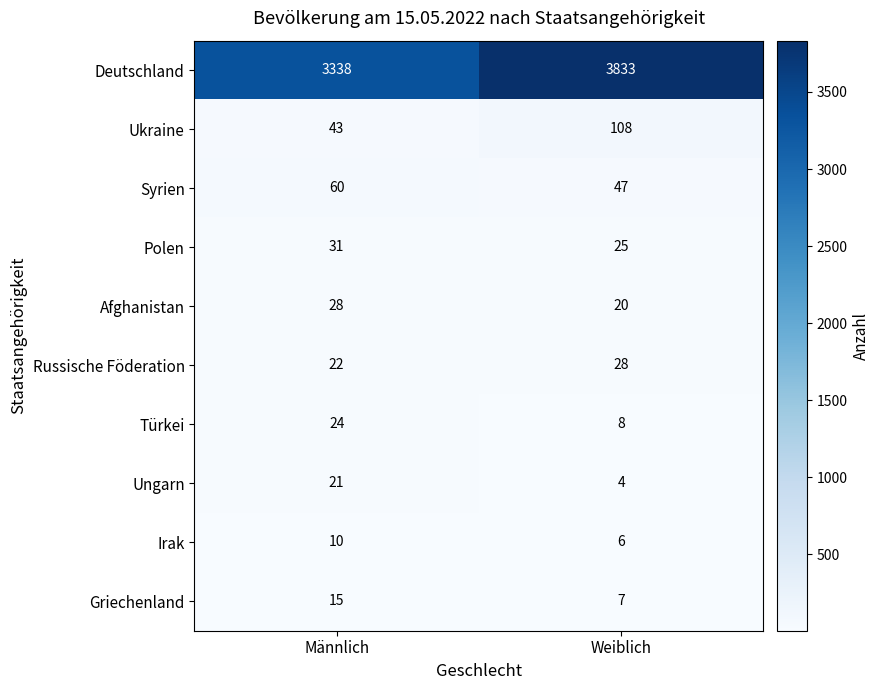

The value of Russische Föderation at Männlich is 22. True or false?

True